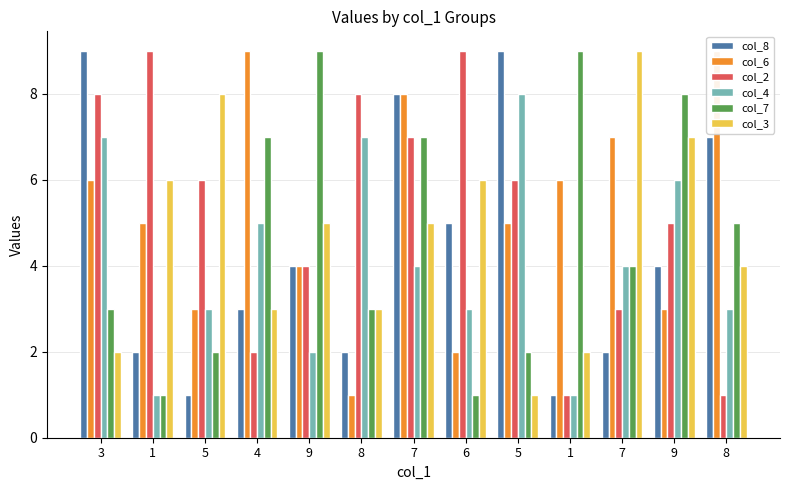

Reading left to right, list all the values displayed in this chart.

col_8: 3=9	1=2	5=1	4=3	9=4	8=2	7=8	6=5	5=9	1=1	7=2	9=4	8=7
col_6: 3=6	1=5	5=3	4=9	9=4	8=1	7=8	6=2	5=5	1=6	7=7	9=3	8=9
col_2: 3=8	1=9	5=6	4=2	9=4	8=8	7=7	6=9	5=6	1=1	7=3	9=5	8=1
col_4: 3=7	1=1	5=3	4=5	9=2	8=7	7=4	6=3	5=8	1=1	7=4	9=6	8=3
col_7: 3=3	1=1	5=2	4=7	9=9	8=3	7=7	6=1	5=2	1=9	7=4	9=8	8=5
col_3: 3=2	1=6	5=8	4=3	9=5	8=3	7=5	6=6	5=1	1=2	7=9	9=7	8=4